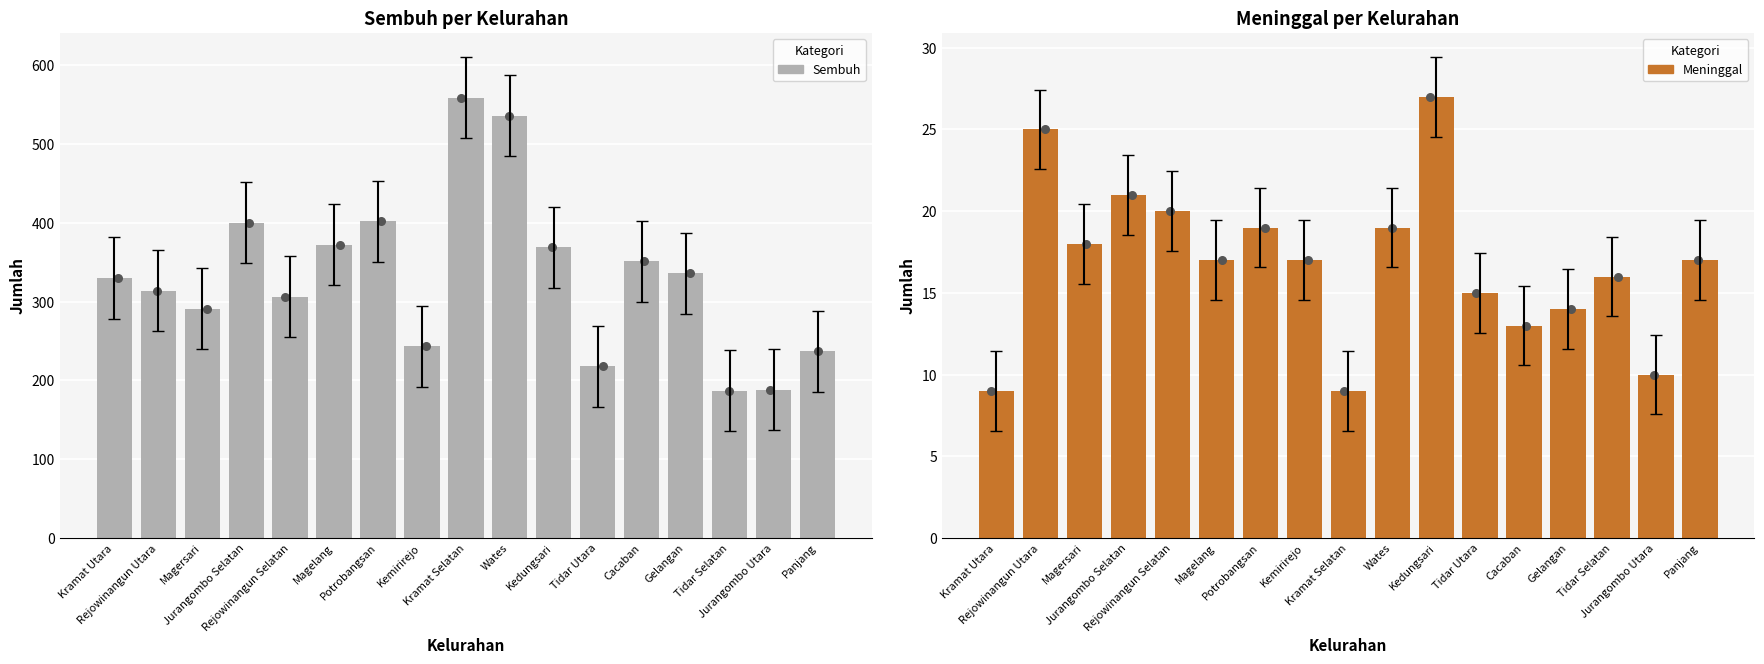

Is the value of Meninggal at Kramat Selatan greater than the value of Sembuh at Jurangombo Selatan?

No